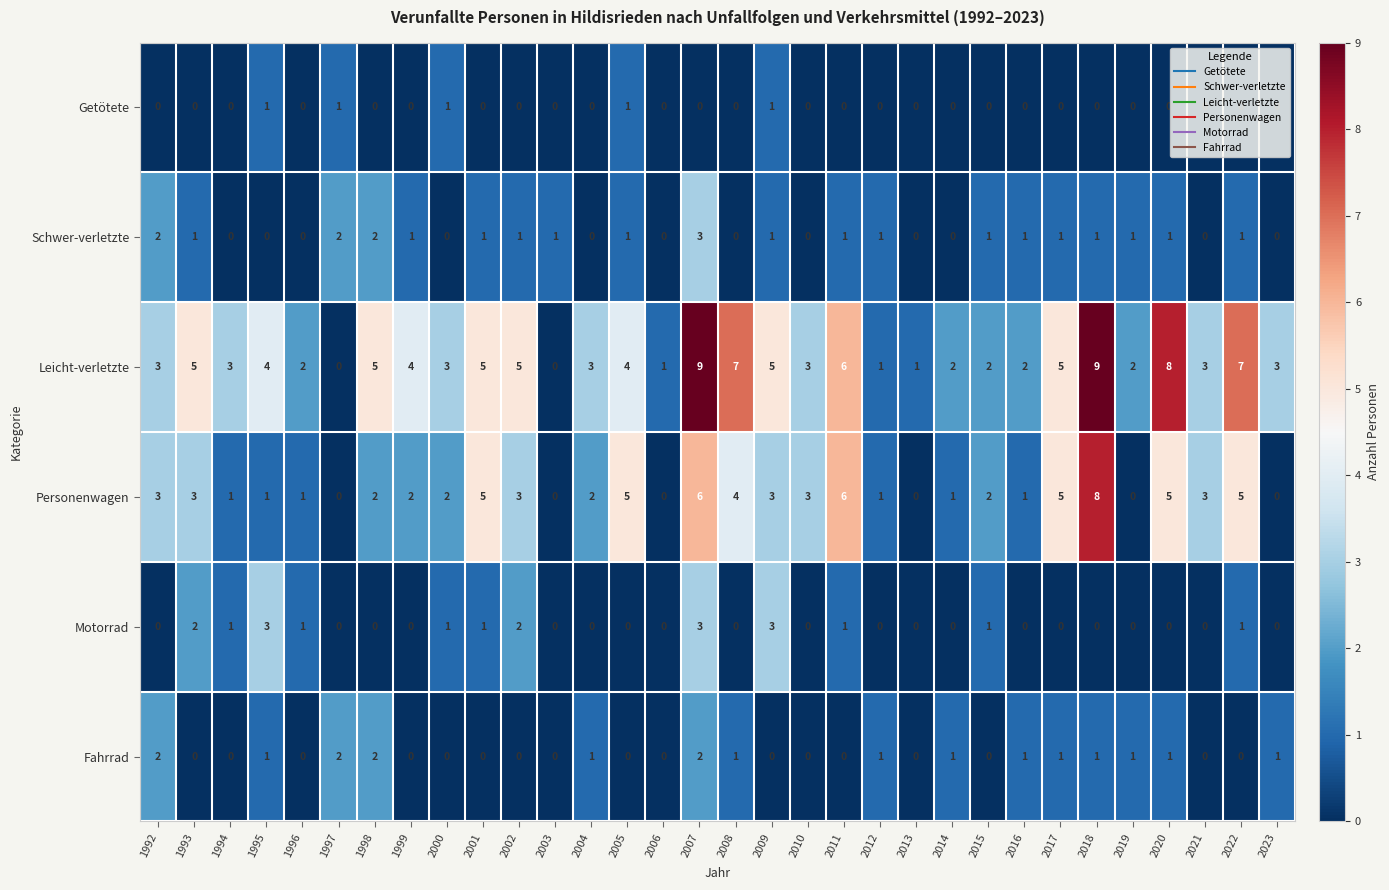

What is the difference between the maximum and second lowest values in the Motorrad series?

3